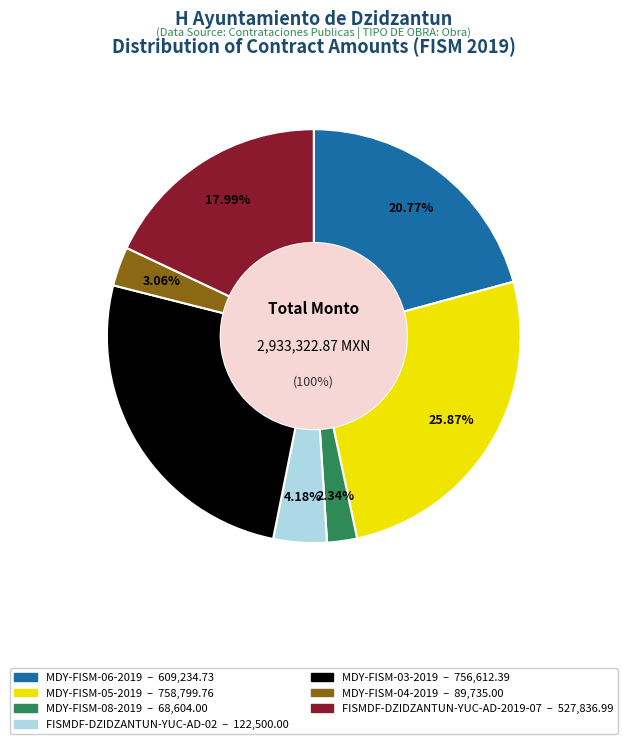

What is the change in value from FISMDF-DZIDZANTUN-YUC-AD-02 to MDY-FISM-03-2019?

+634112.4